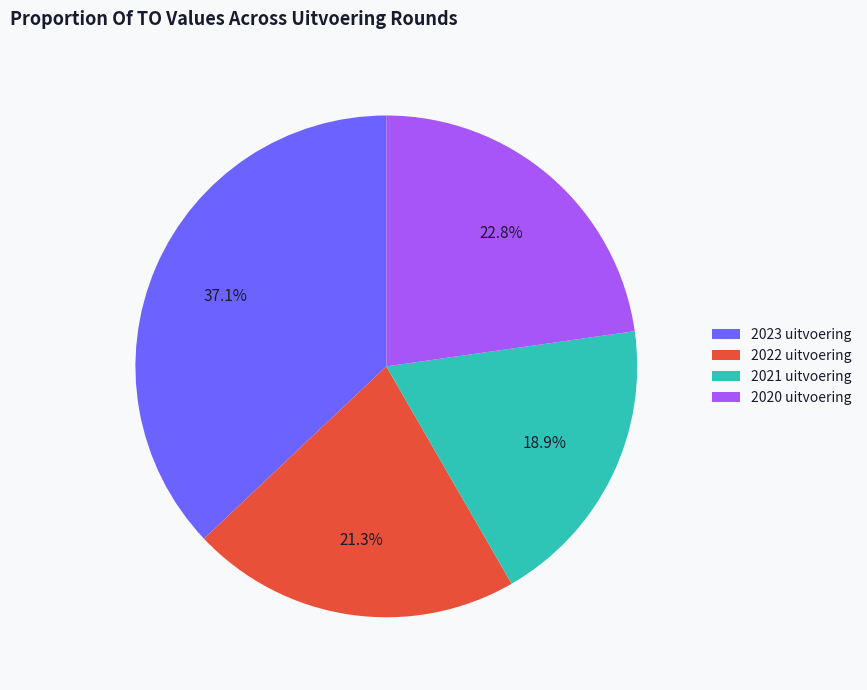

How many segments does this pie chart have?

4